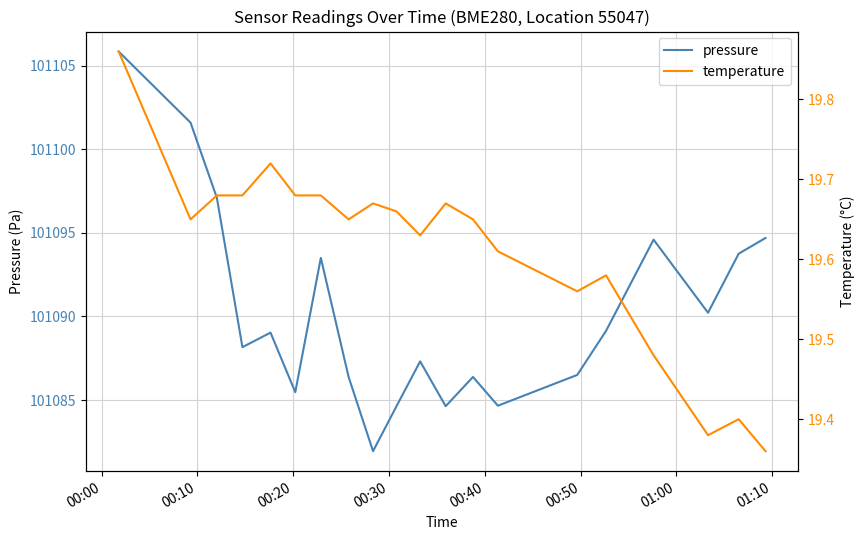

Which series has the largest total across all categories?

pressure